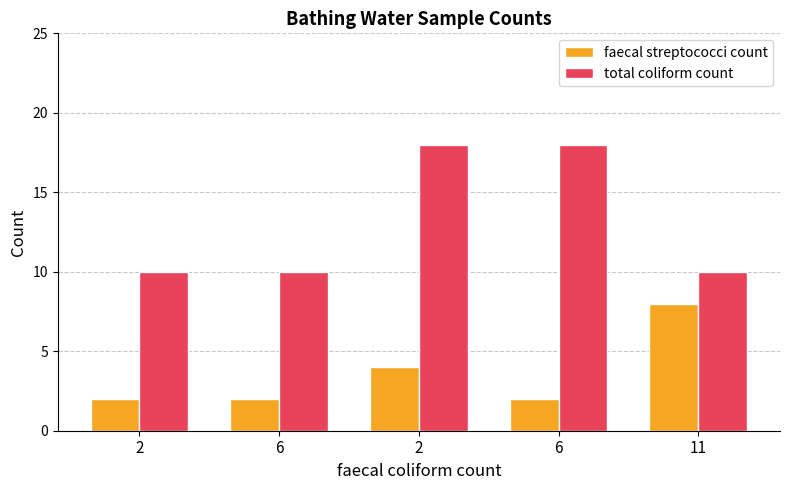

At how many categories does at least one series exceed 13?

2